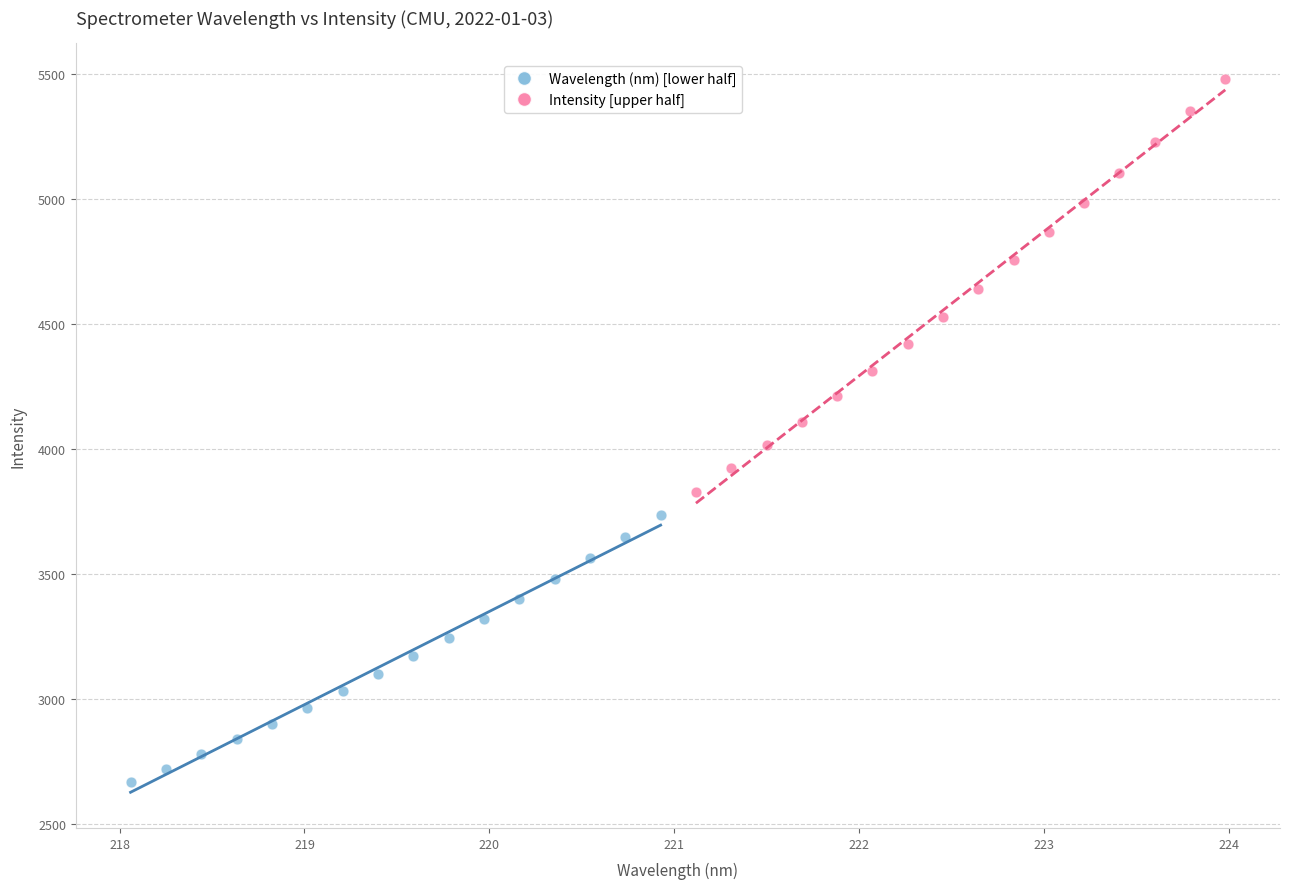

Which series has the largest Y range (max minus min)?

Intensity [upper half]